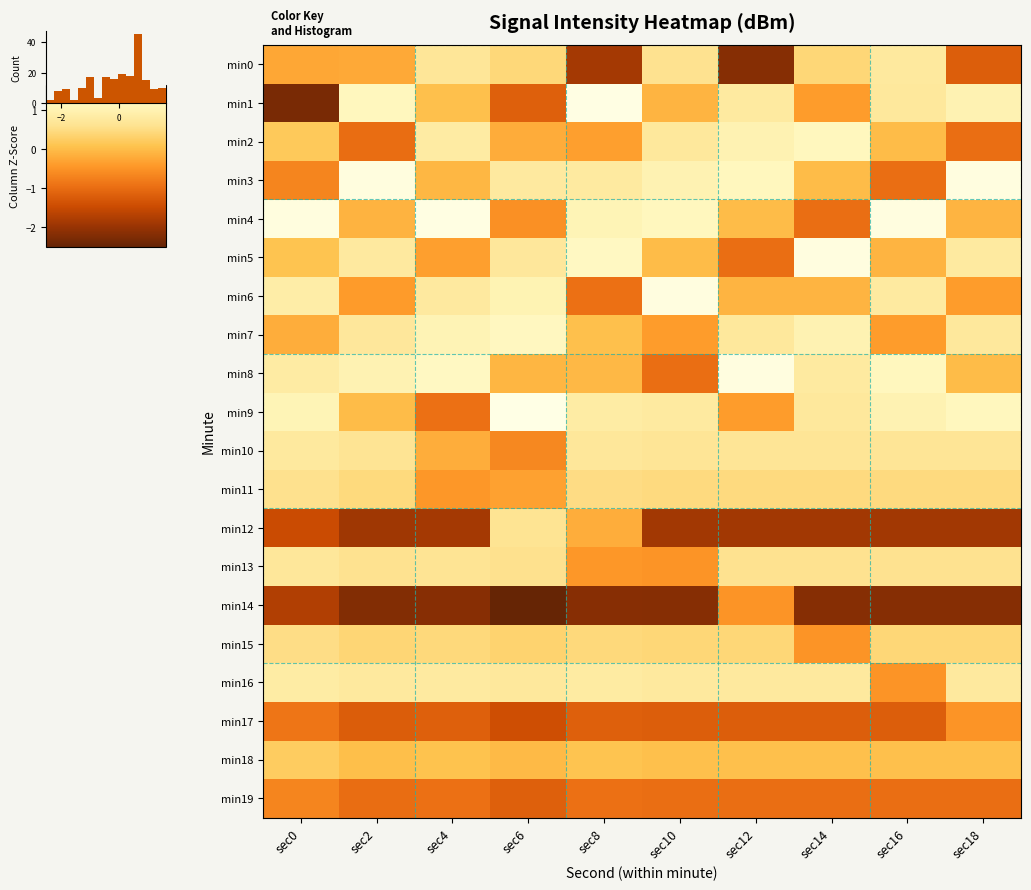

Which series changed the most between sec14 and sec16?

min4